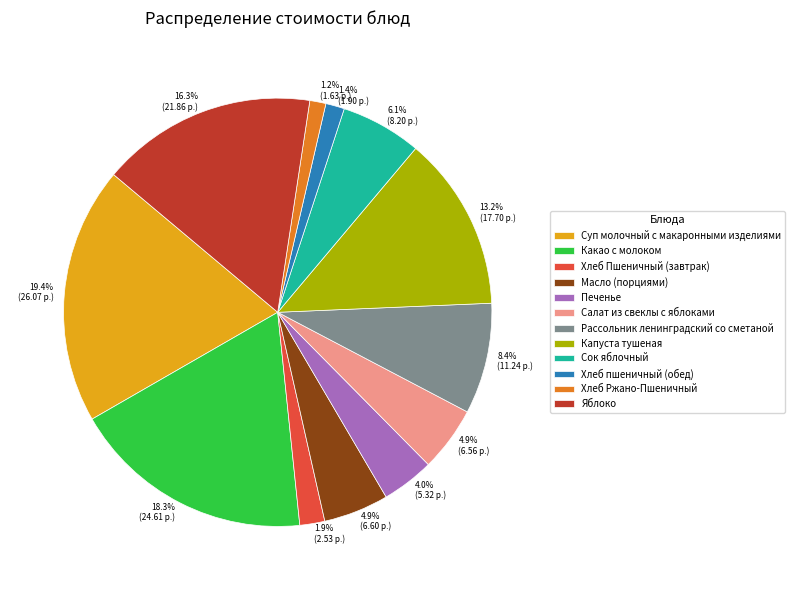

To the nearest percent, what percentage of the pie is Хлеб пшеничный (обед)?

1%